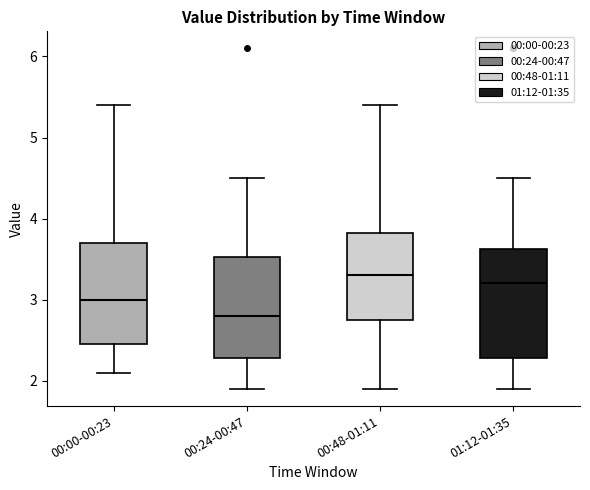

Where is the upper edge of the box for 00:48-01:11 on the y-axis? The values are not printed on the chart, so give them approximately, as read against the axis.

3.8